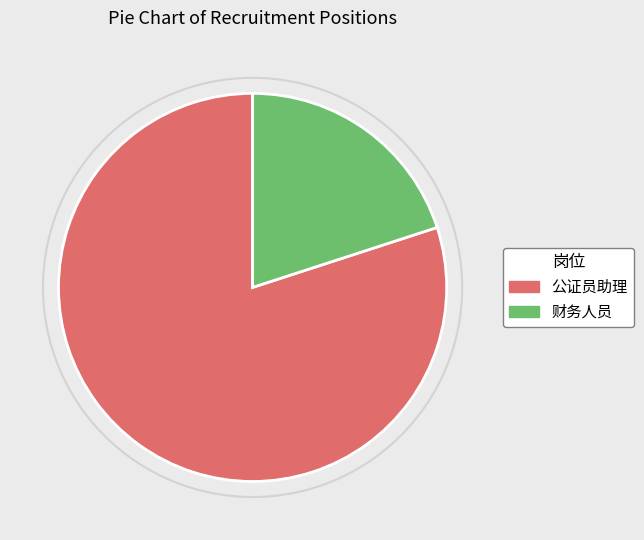

Which has a higher value, 公证员助理 or 财务人员?

公证员助理